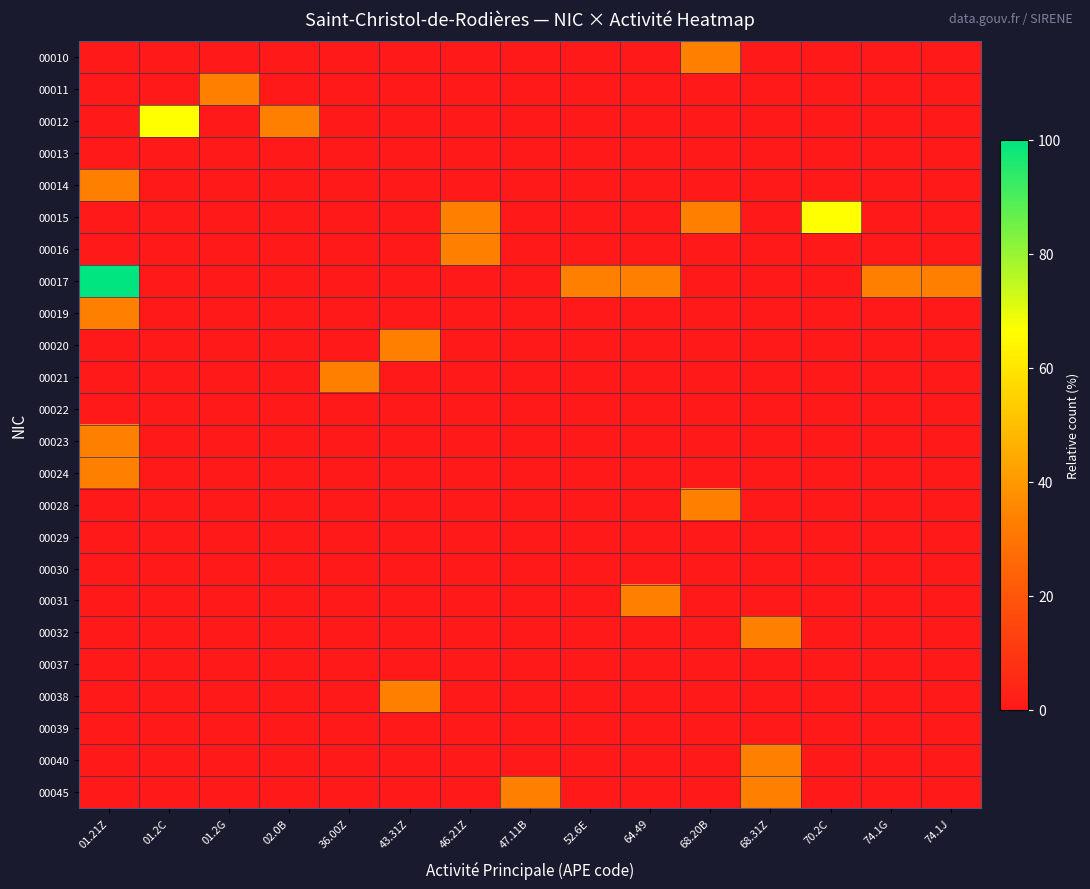

Which has a higher value, 01.2G or 01.2C?

01.2G